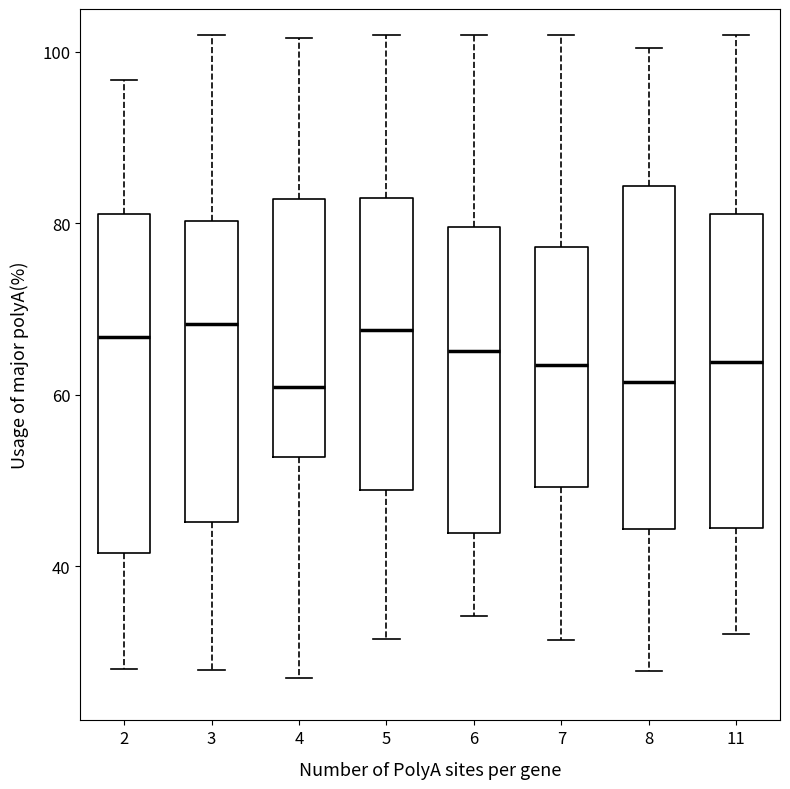

Reading left to right, transcribe this box plot: for each box, give where its median line is, the range the box spans, and where its two whiskers end, as read against the y-axis. The values are not printed on the chart, so give them approximately, as read against the axis.

2: median 66, box 42 to 82, whiskers 28 to 96
3: median 68, box 46 to 80, whiskers 28 to 102
4: median 60, box 52 to 82, whiskers 26 to 102
5: median 68, box 48 to 82, whiskers 32 to 102
6: median 66, box 44 to 80, whiskers 34 to 102
7: median 64, box 50 to 78, whiskers 32 to 102
8: median 62, box 44 to 84, whiskers 28 to 100
11: median 64, box 44 to 82, whiskers 32 to 102